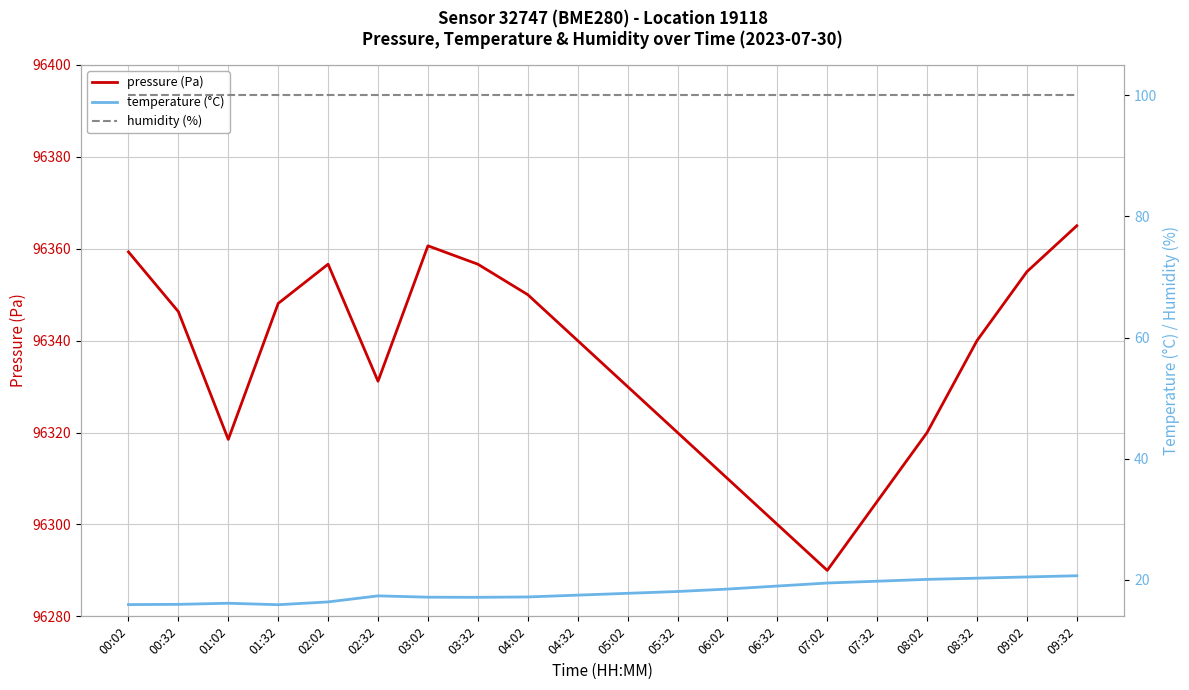

True or false: humidity (%) and temperature (°C) intersect in this chart.

False